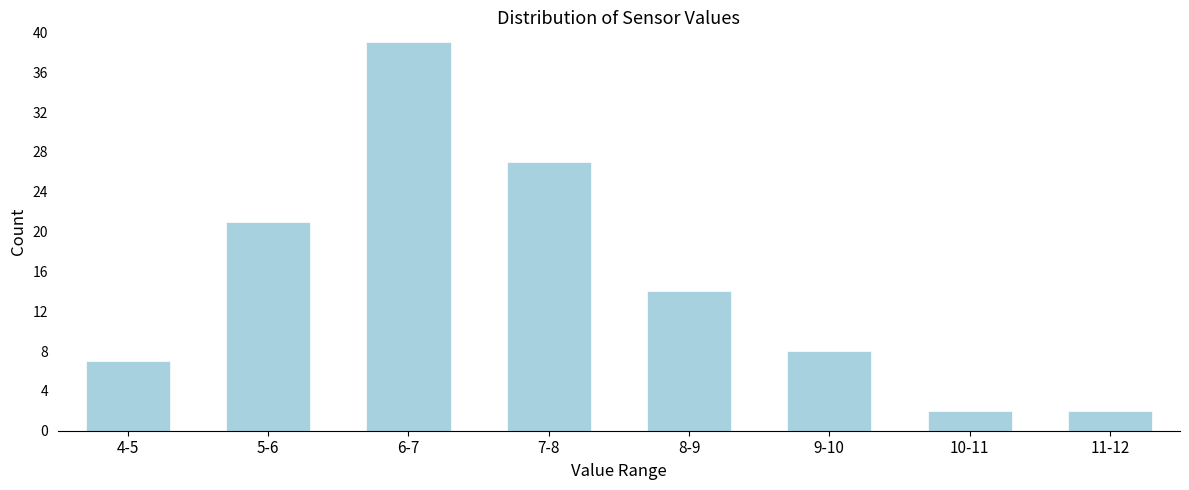

Reading left to right, transcribe all the data shown in this chart.

4-5=7	5-6=21	6-7=39	7-8=27	8-9=14	9-10=8	10-11=2	11-12=2